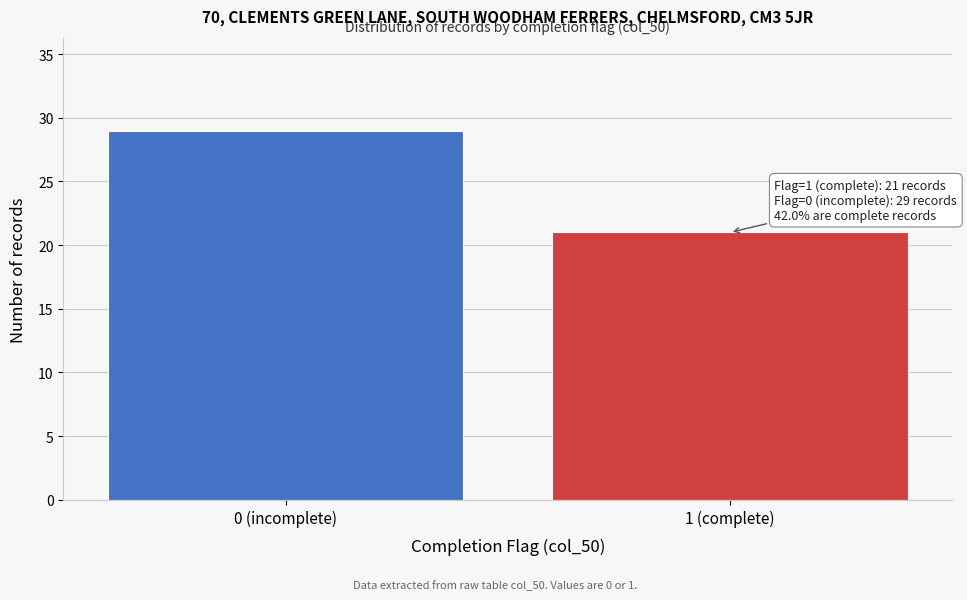

Reading left to right, what are all the values shown in this chart?

29	21